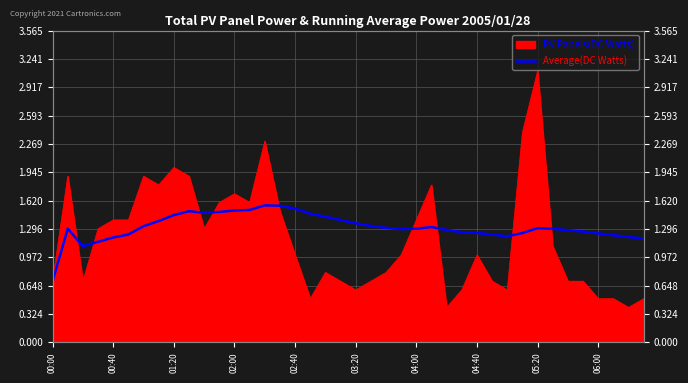

How many lines are shown in the chart?

1